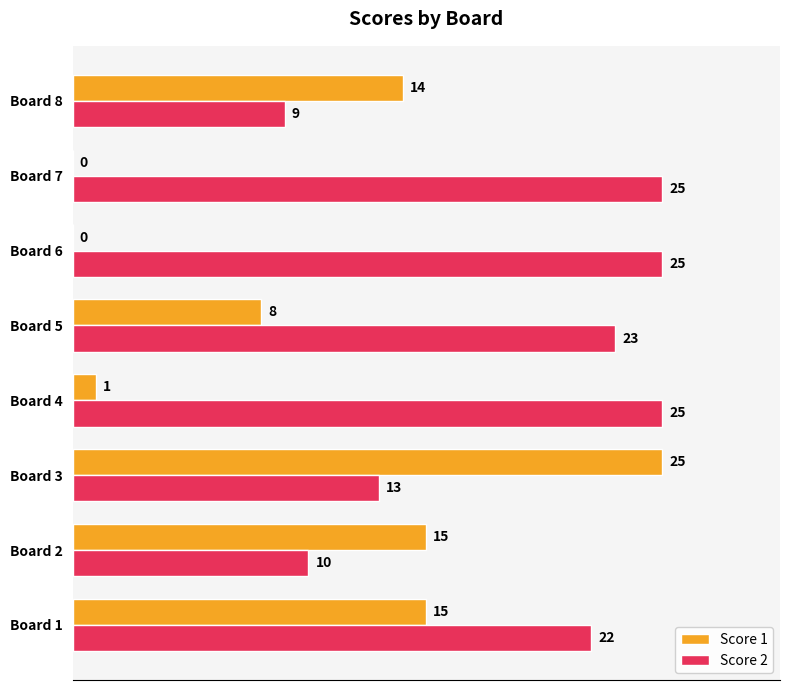

Is the value of Score 2 at Board 5 greater than the value of Score 1 at Board 4?

Yes